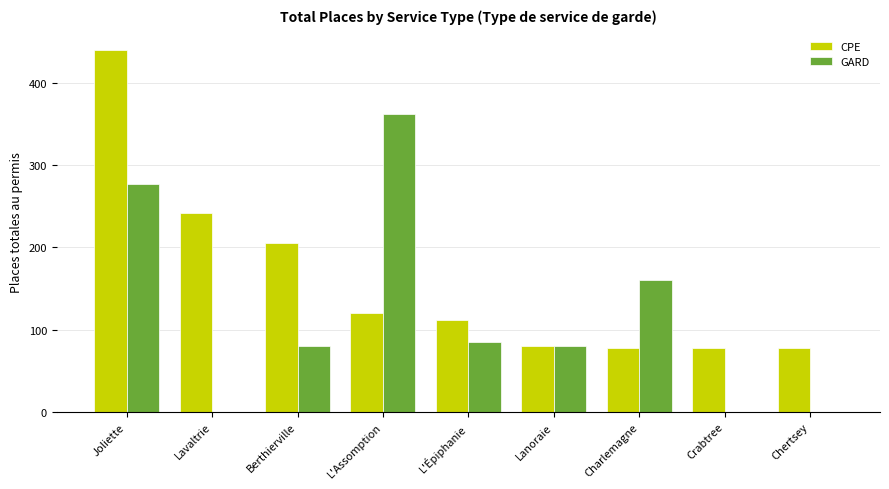

How many groups of bars are there?

9